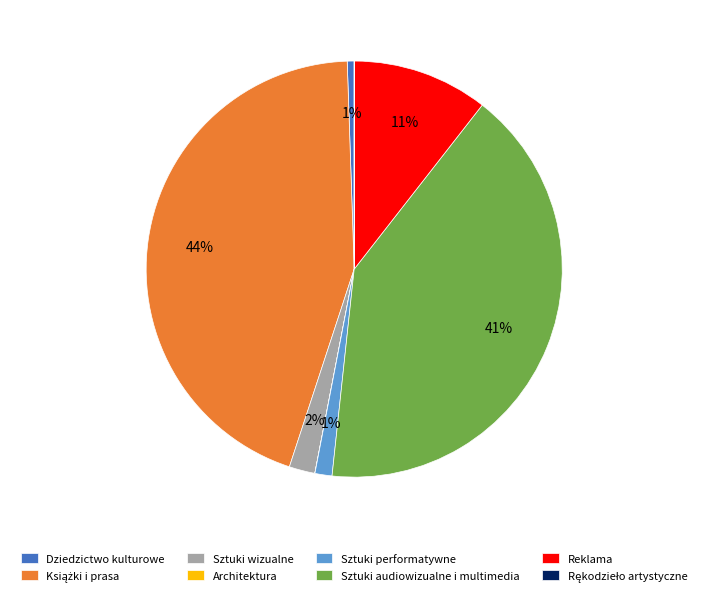

The Sztuki wizualne slice represents 14% of the pie. True or false?

False